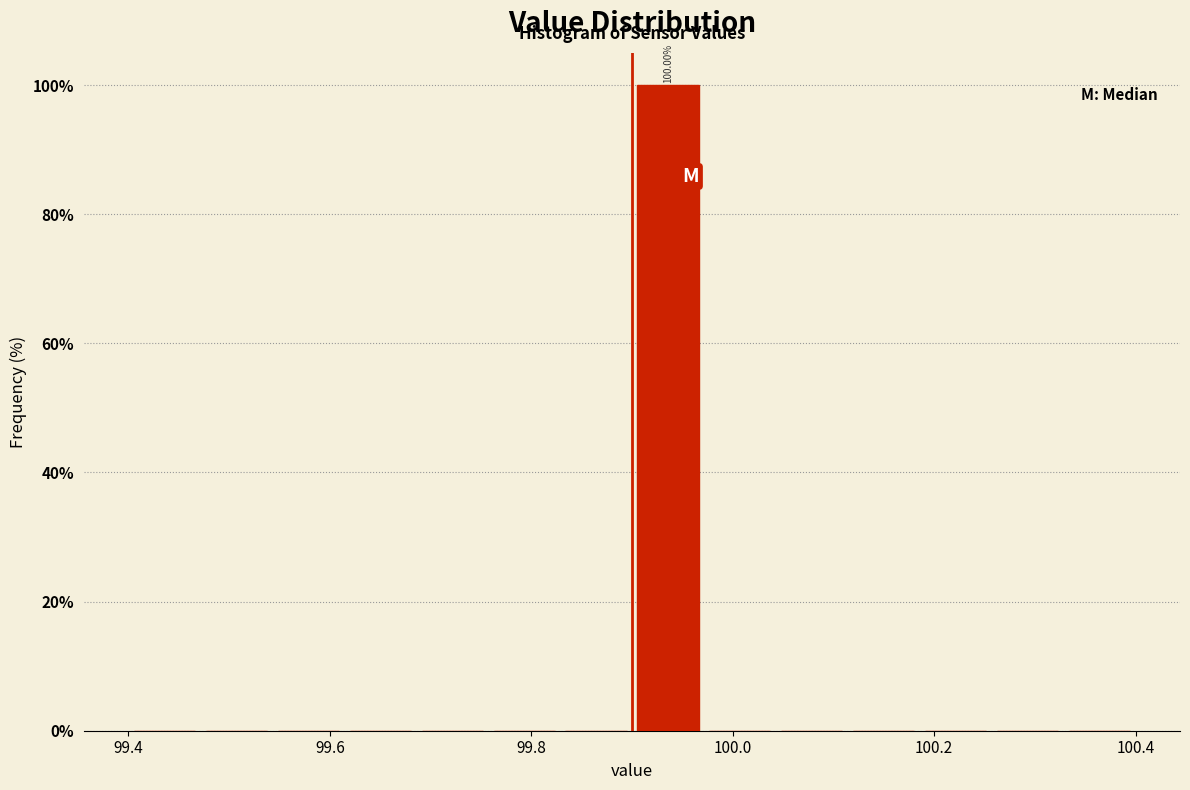

Read against the x-axis, roughly where is the centre of the tallest bar?

99.94